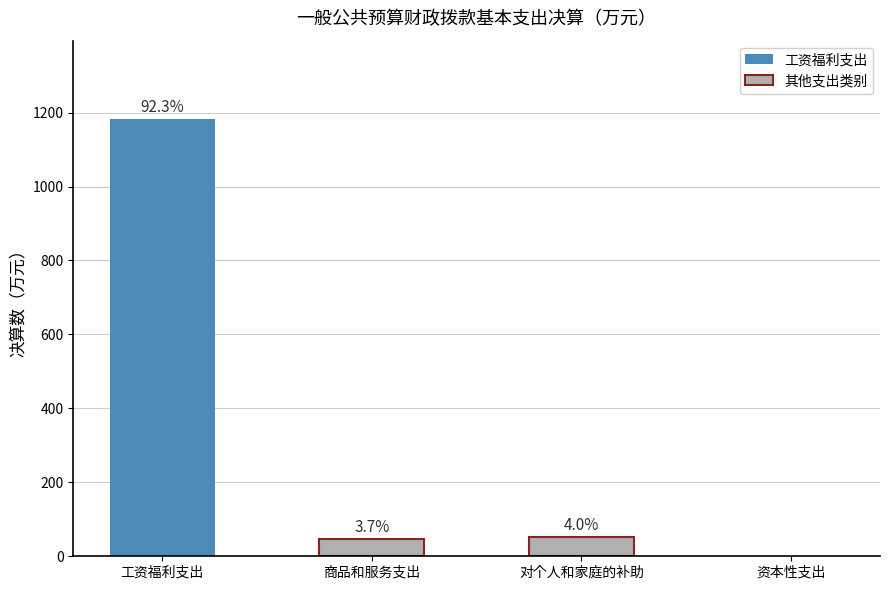

Which label corresponds to the largest value in the chart?

工资福利支出